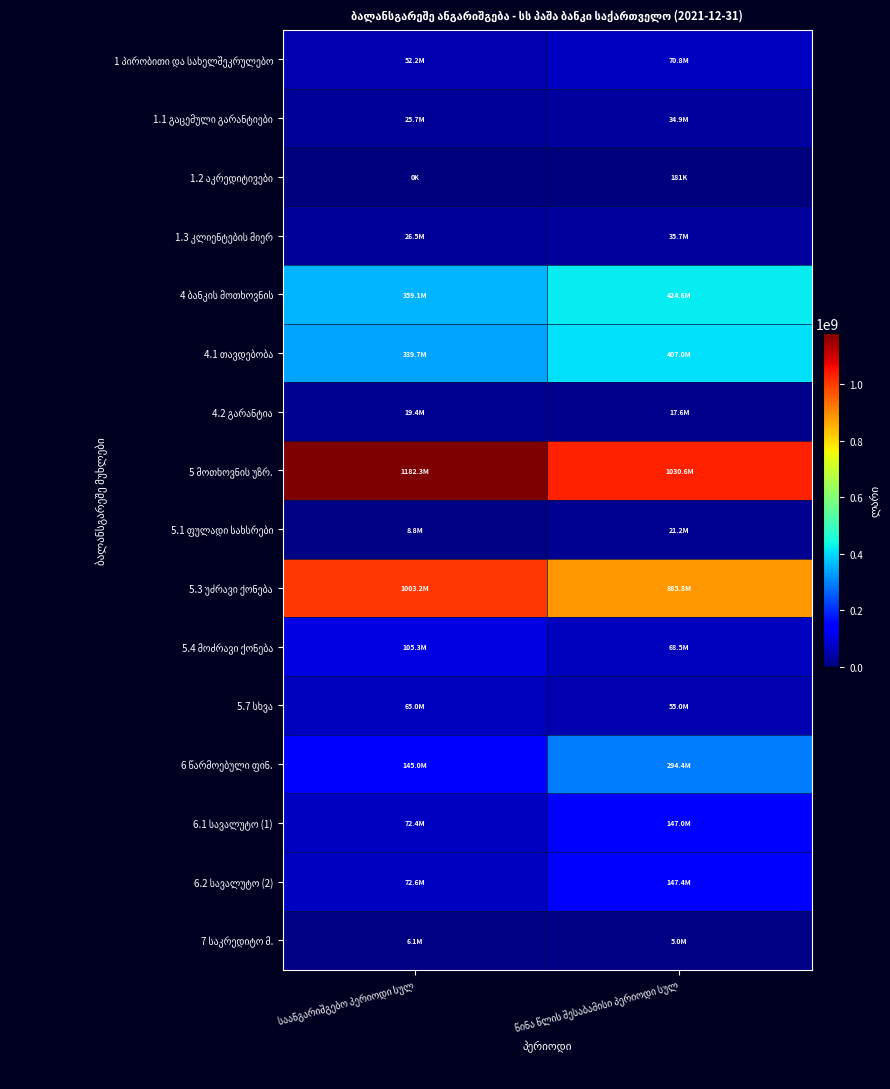

Which has a higher value, წინა წლის შესაბამისი პერიოდი სულ or საანგარიშგებო პერიოდი სულ?

წინა წლის შესაბამისი პერიოდი სულ